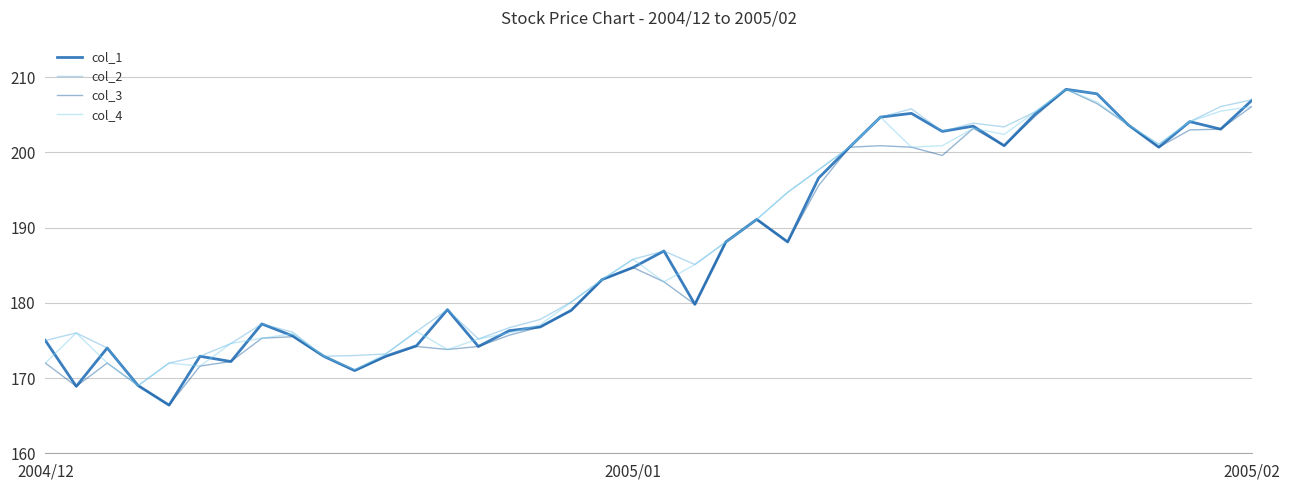

What is the minimum value shown in the chart?

166.4